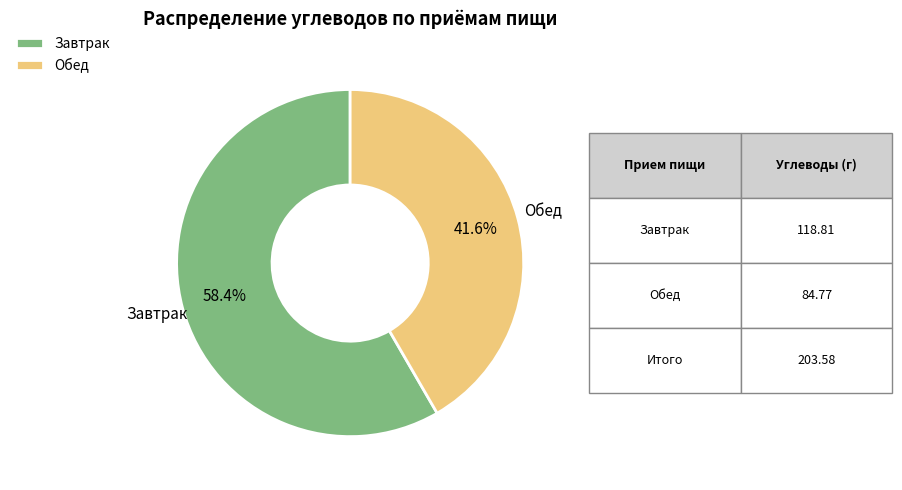

What percentage do Завтрак and Обед together represent?

100.0%